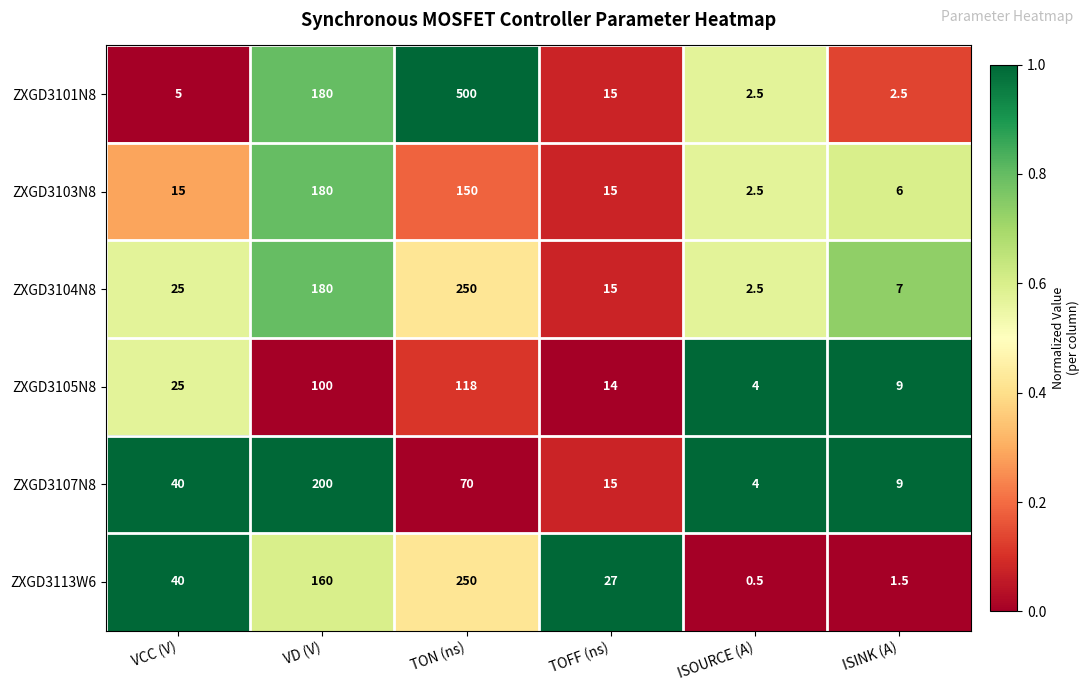

What is the difference between the maximum and minimum values in the ZXGD3104N8 series?

247.5